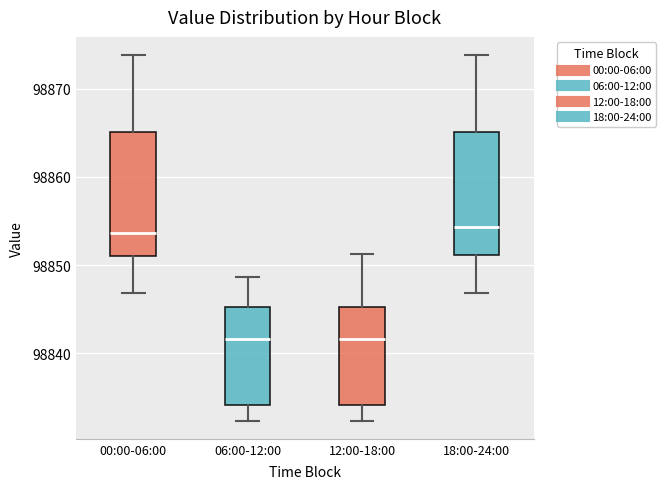

Reading left to right, read every box against the y-axis: the position of its median line, the range the box covers, and the ends of its whiskers. The values are not printed on the chart, so give them approximately, as read against the axis.

00:00-06:00: median 98854, box 98851 to 98865, whiskers 98847 to 98874
06:00-12:00: median 98842, box 98834 to 98845, whiskers 98832 to 98849
12:00-18:00: median 98842, box 98834 to 98845, whiskers 98832 to 98851
18:00-24:00: median 98854, box 98851 to 98865, whiskers 98847 to 98874